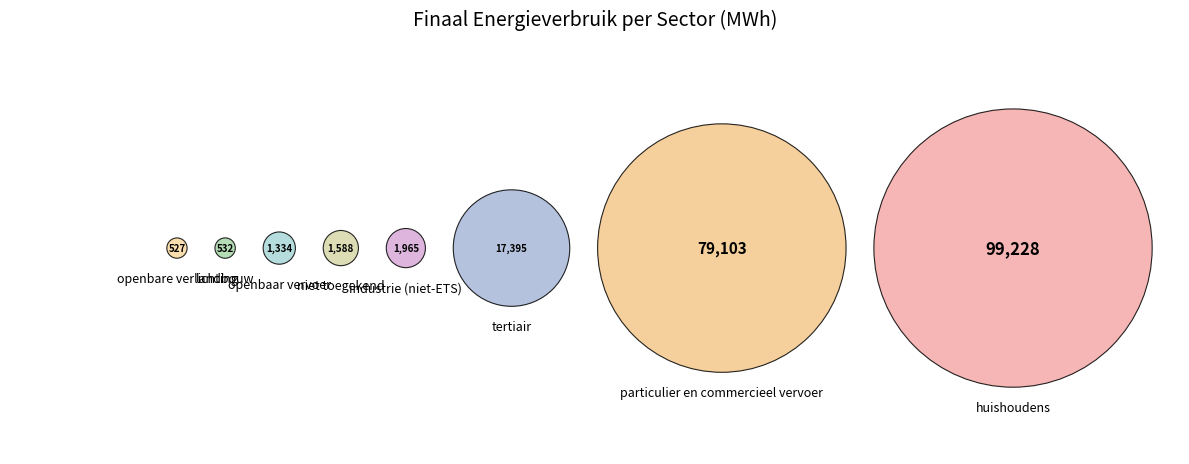

Which has a higher value, openbare verlichting or particulier en commercieel vervoer?

particulier en commercieel vervoer